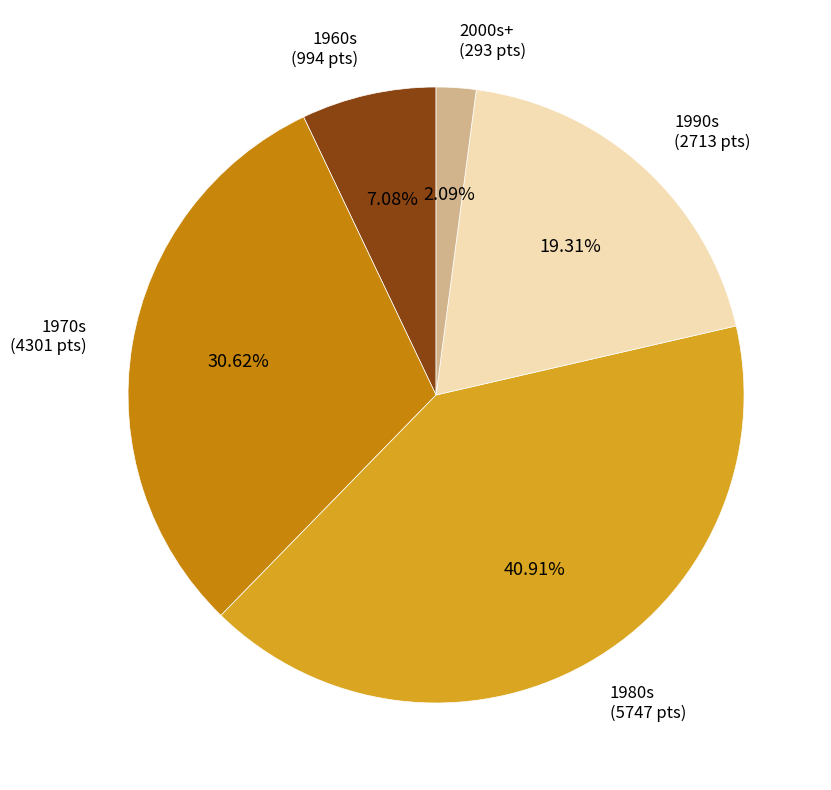

Does 1990s account for over 50% of the chart?

No